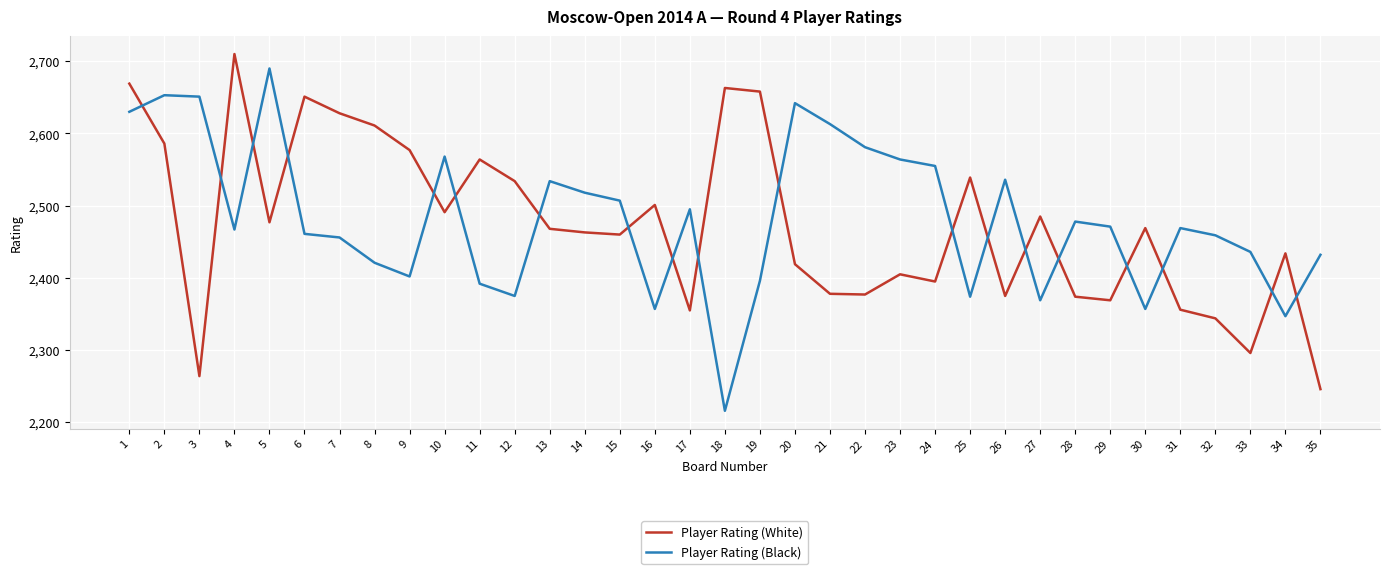

What is the difference between the highest and lowest values at 11?

172